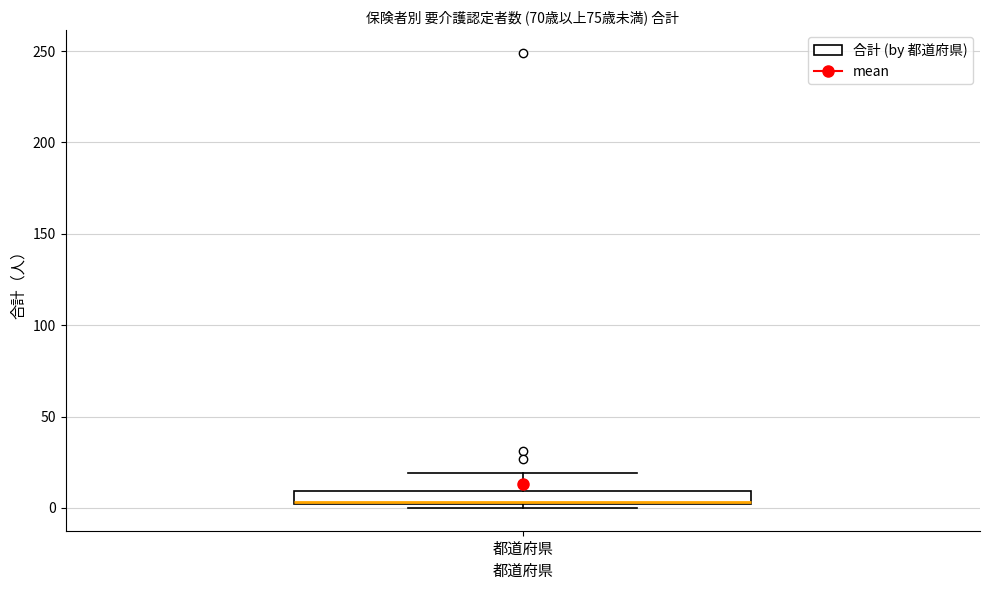

Read this box plot against the y-axis: the position of the median line, the range covered by the box, and the ends of both whiskers. The values are not printed on the chart, so give them approximately, as read against the axis.

median 5 (drawn on the box's lower edge), box 0 to 10, whiskers 0 (just below the box's lower edge) to 20